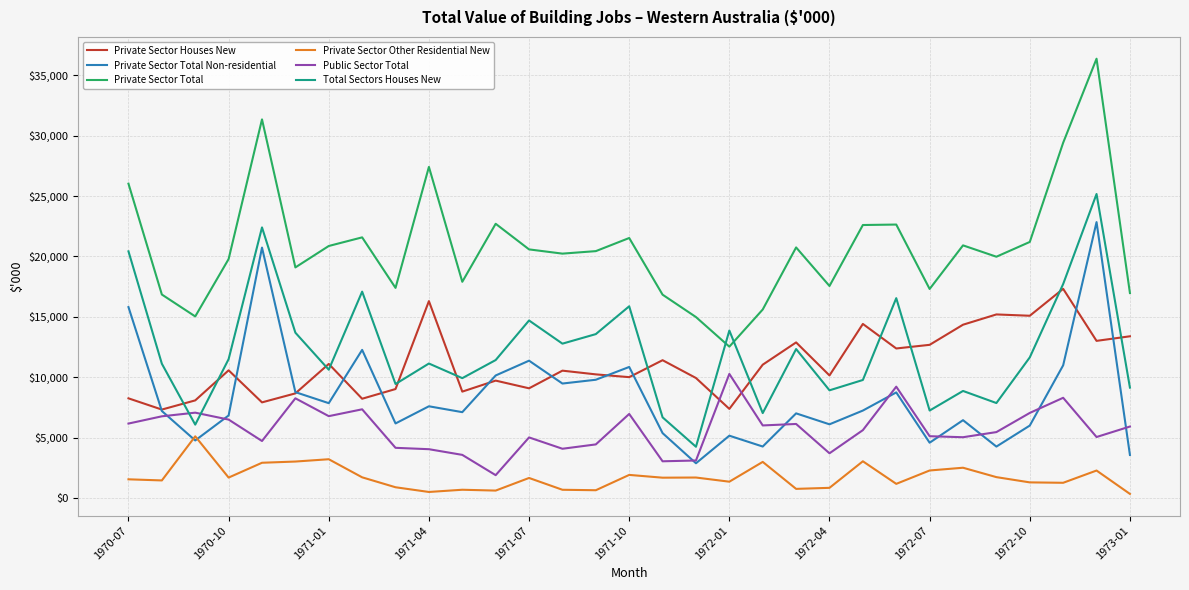

How many lines are shown in the chart?

6